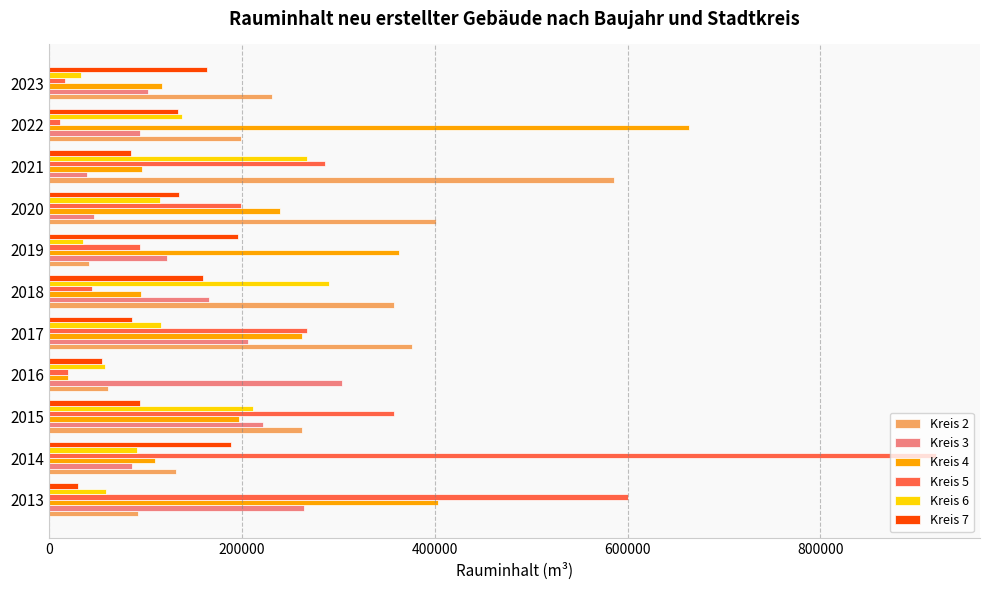

What is the greatest value displayed?

919528